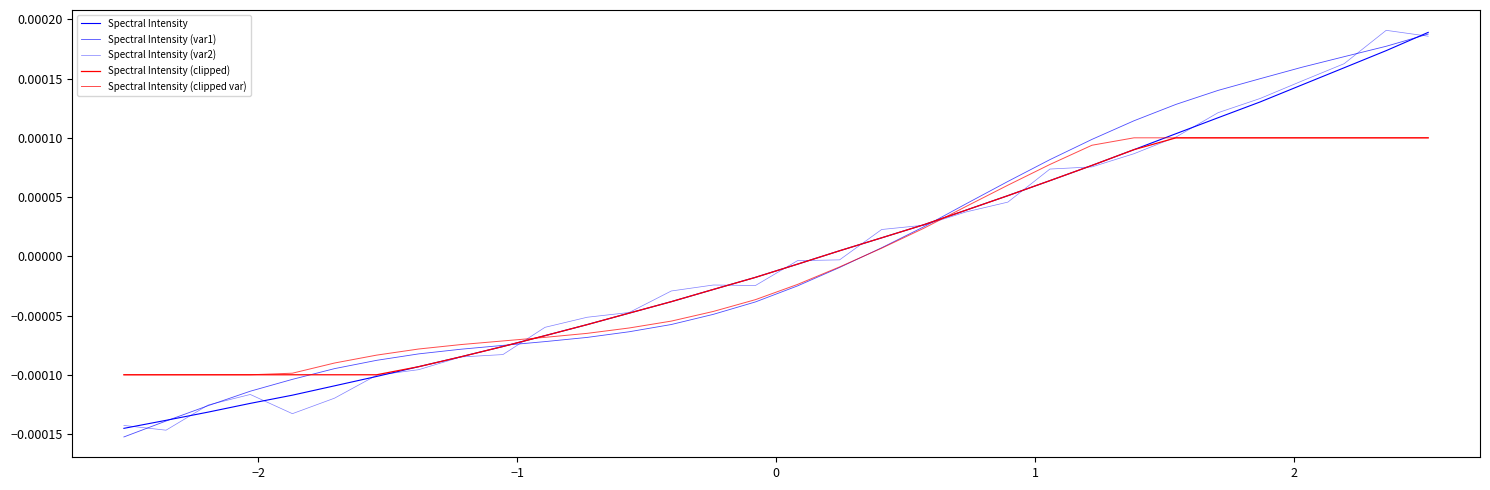

How many distinct data groups are displayed?

5